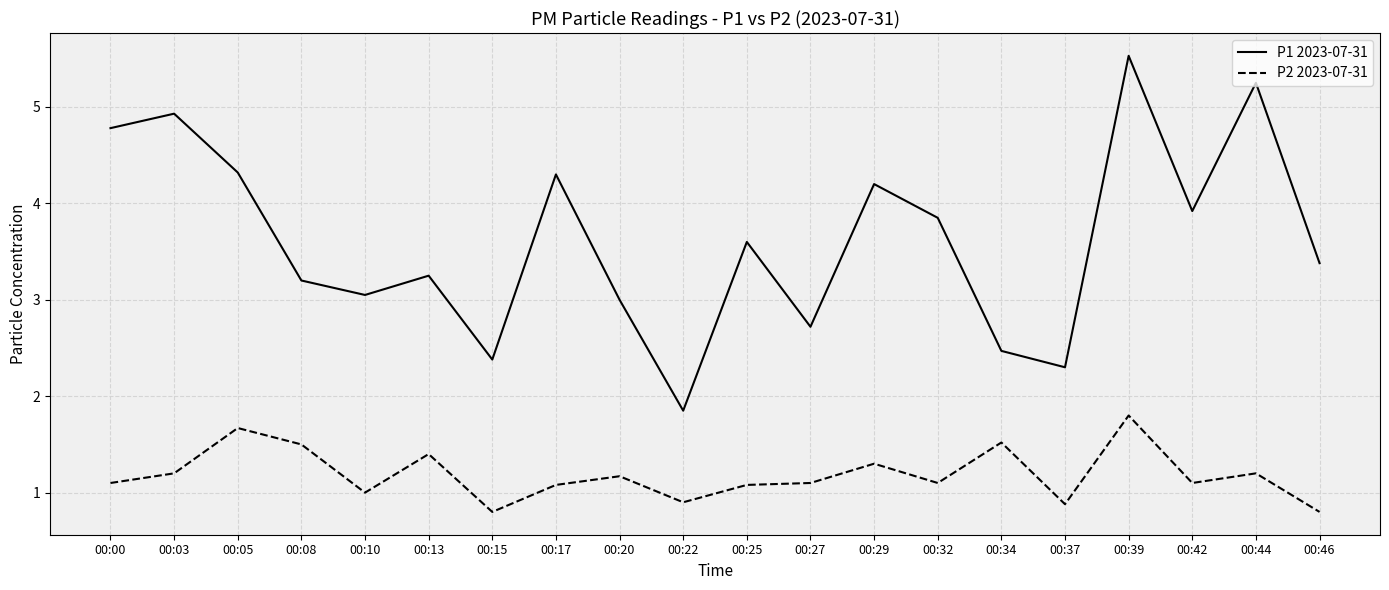

What is the difference between the second highest and second lowest values in the P2 2023-07-31 series?

0.9